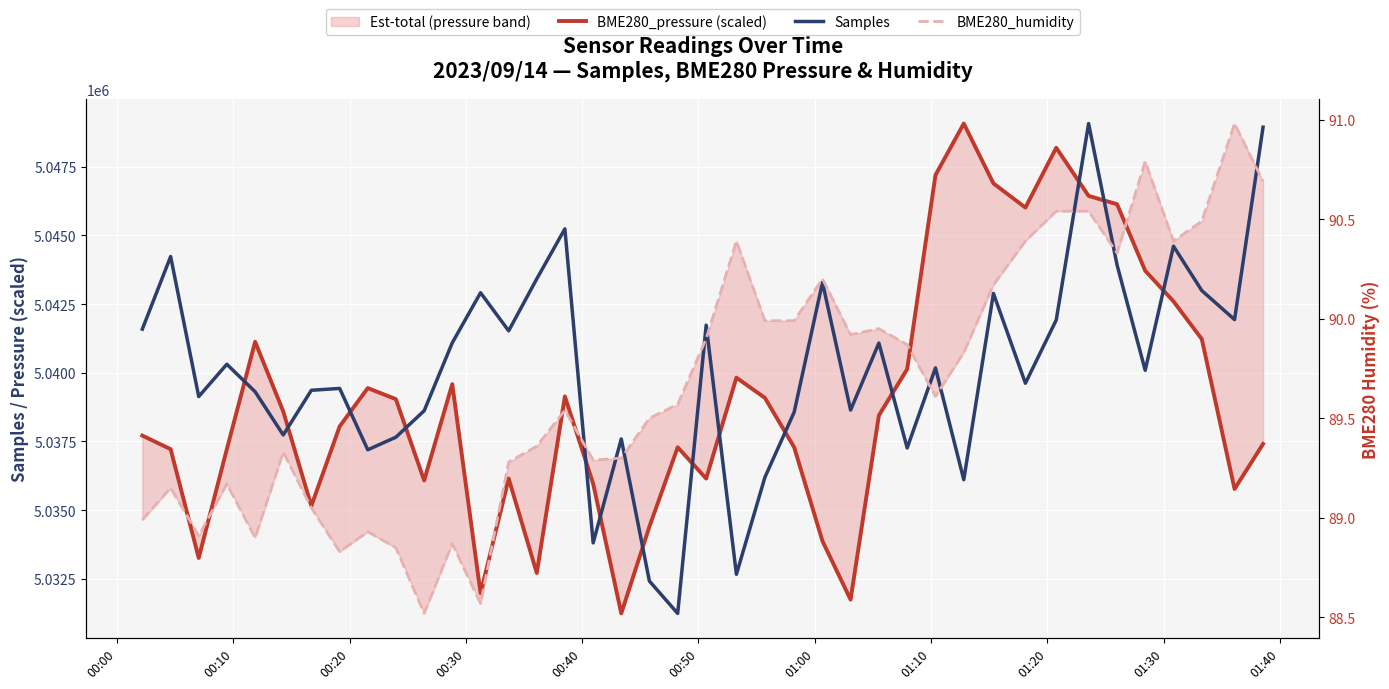

What is the maximum value for Samples?

5049075